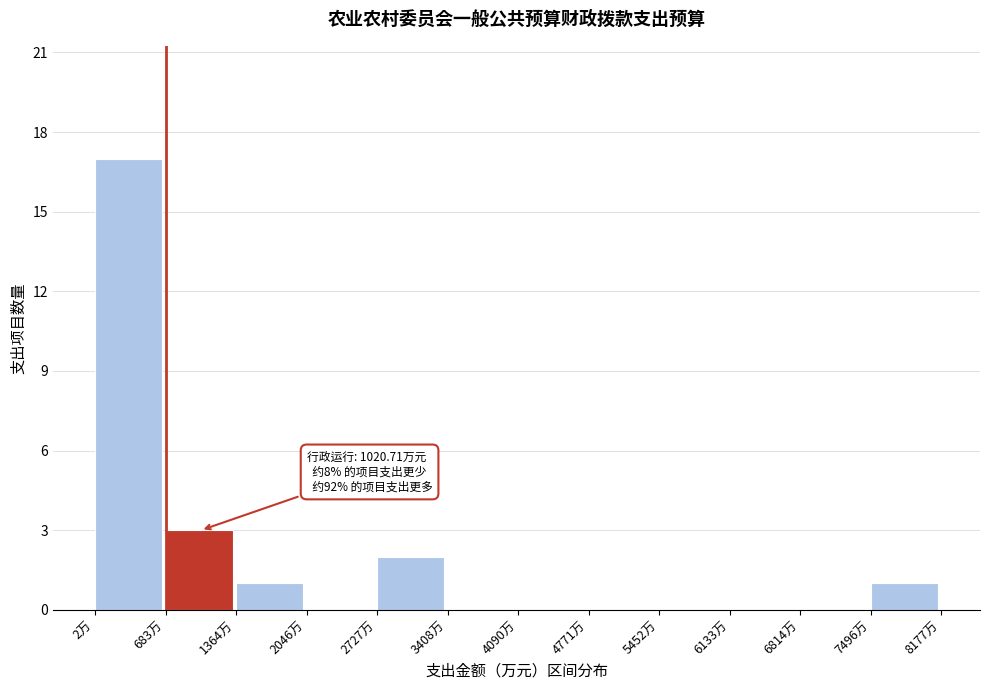

Which range on the x-axis has the tallest bar?

0 to 700